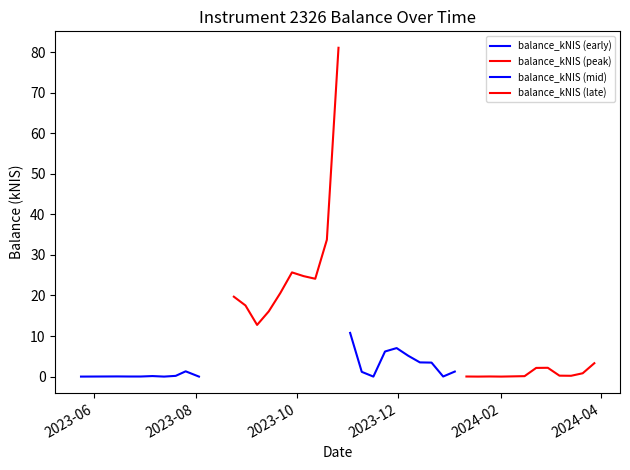

True or false: the data has more than 0 interior local peaks.

True